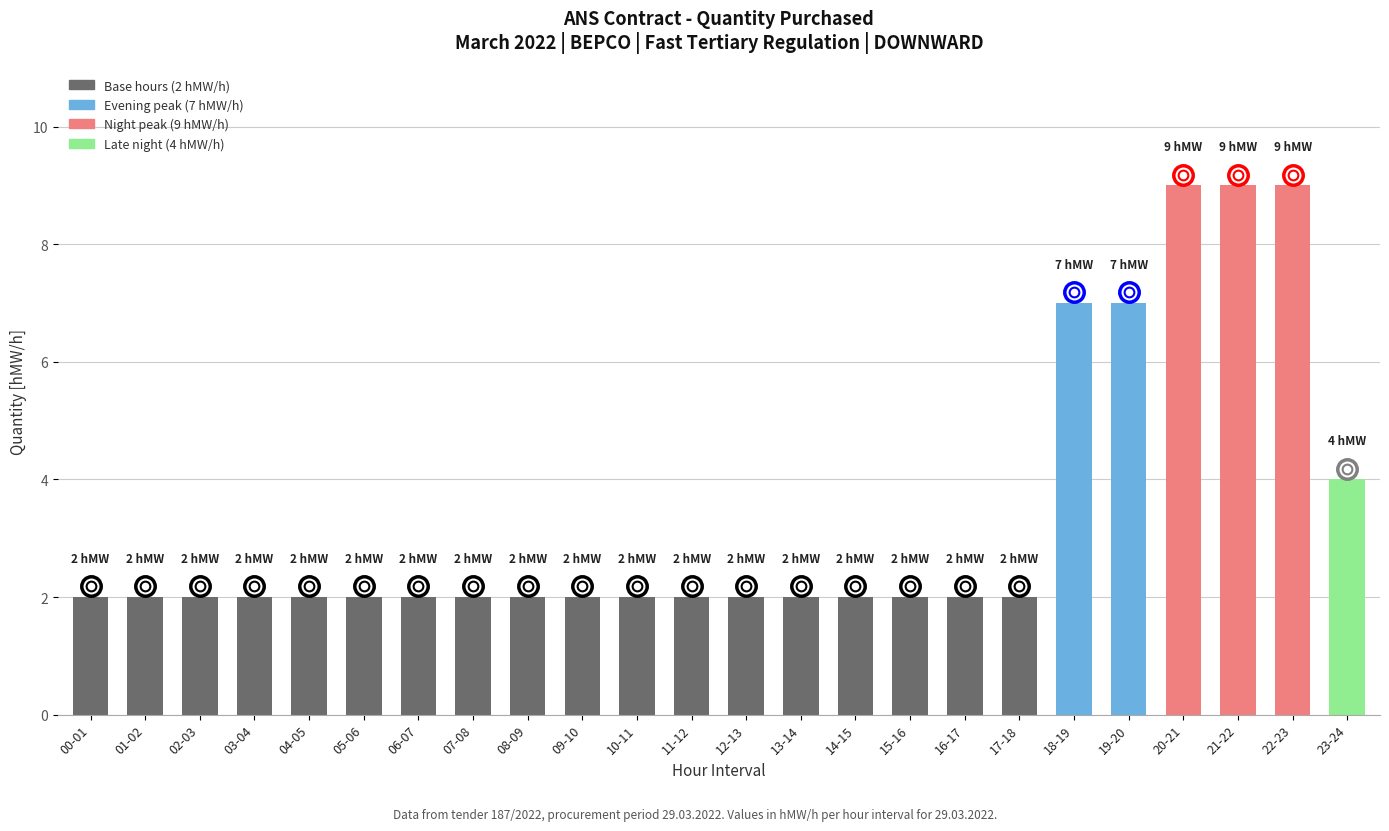

Is it true that the value at 04-05 is 2?

True